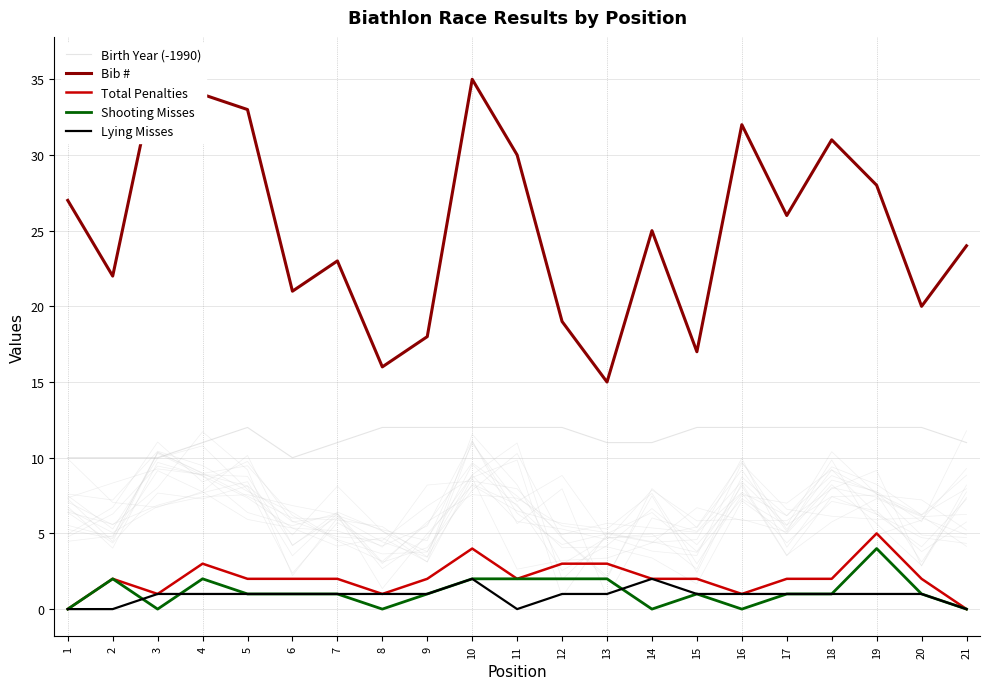

Does the chart have visible grid lines?

Yes